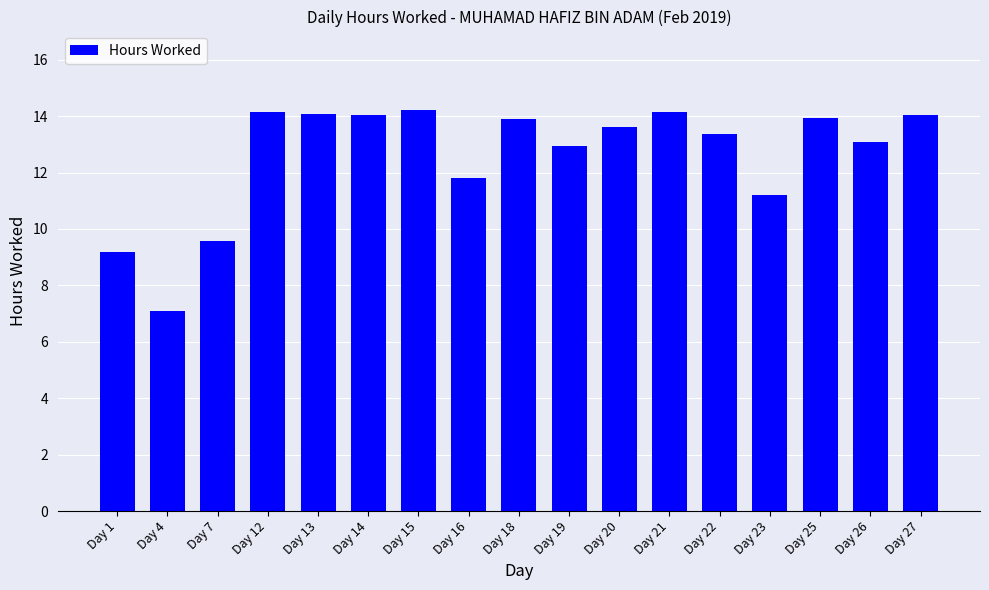

How many distinct data groups are displayed?

1